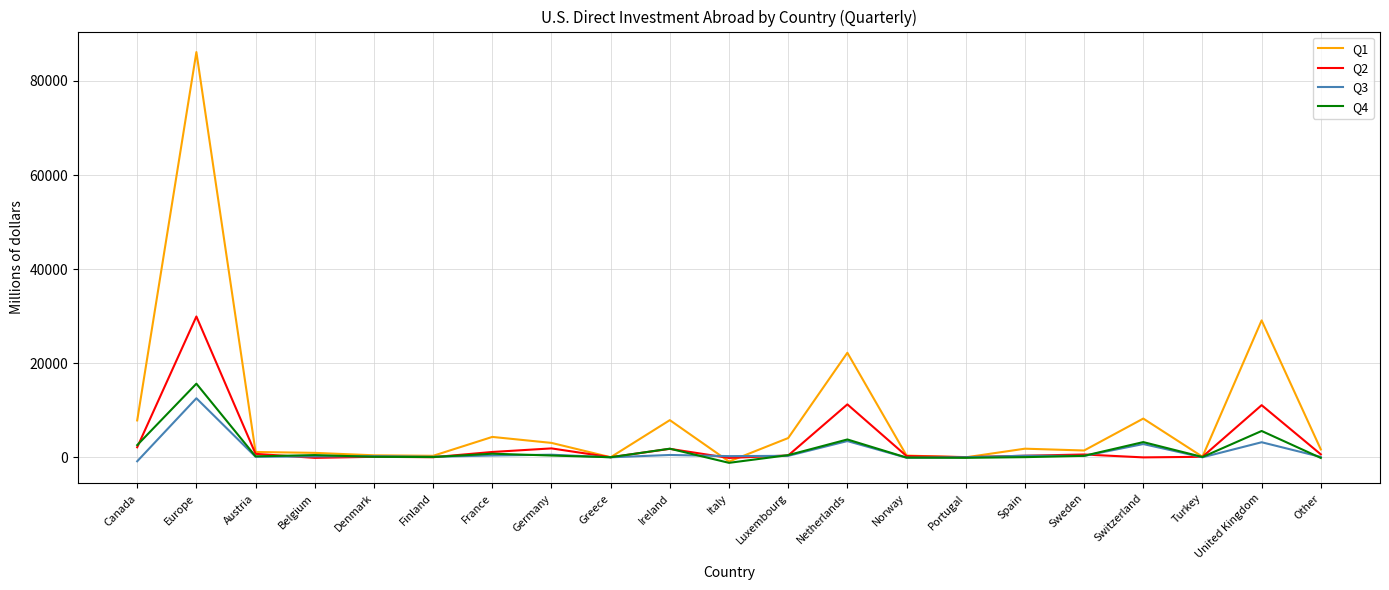

Which series has the largest range (max minus min)?

Q1